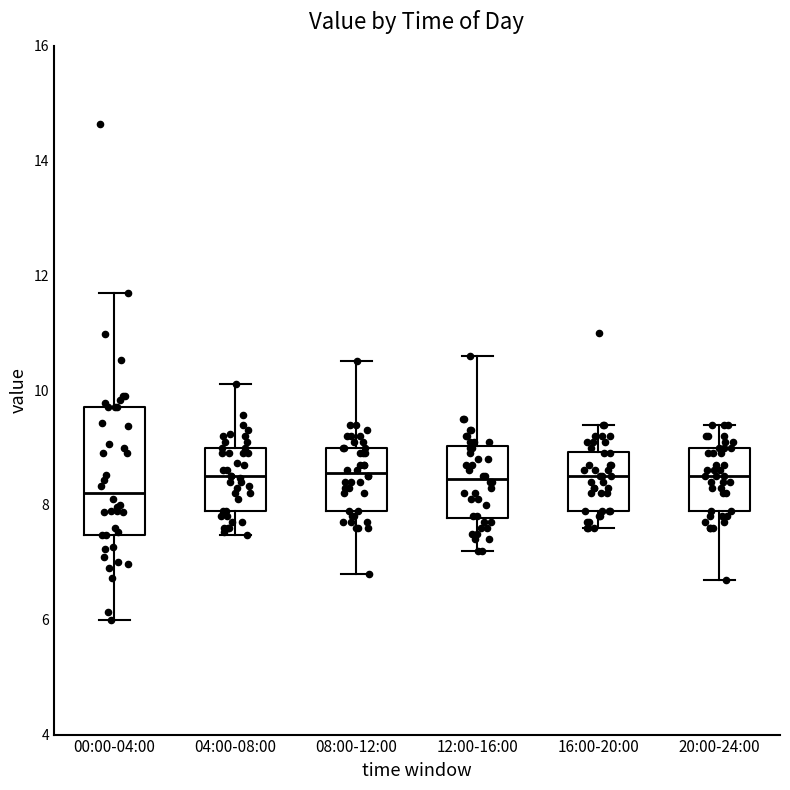

Where does the upper whisker of the box for 00:00-04:00 end on the y-axis? The values are not printed on the chart, so give them approximately, as read against the axis.

11.8